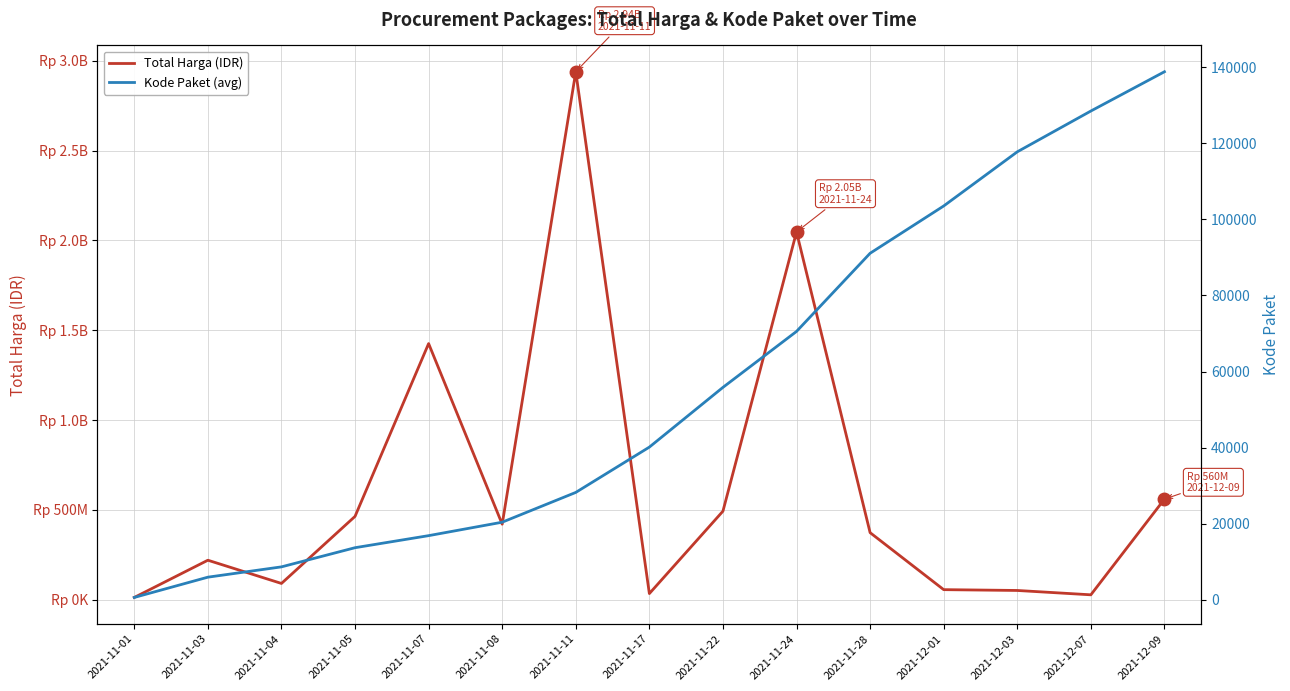

What position from the right is 2021-11-17?

8